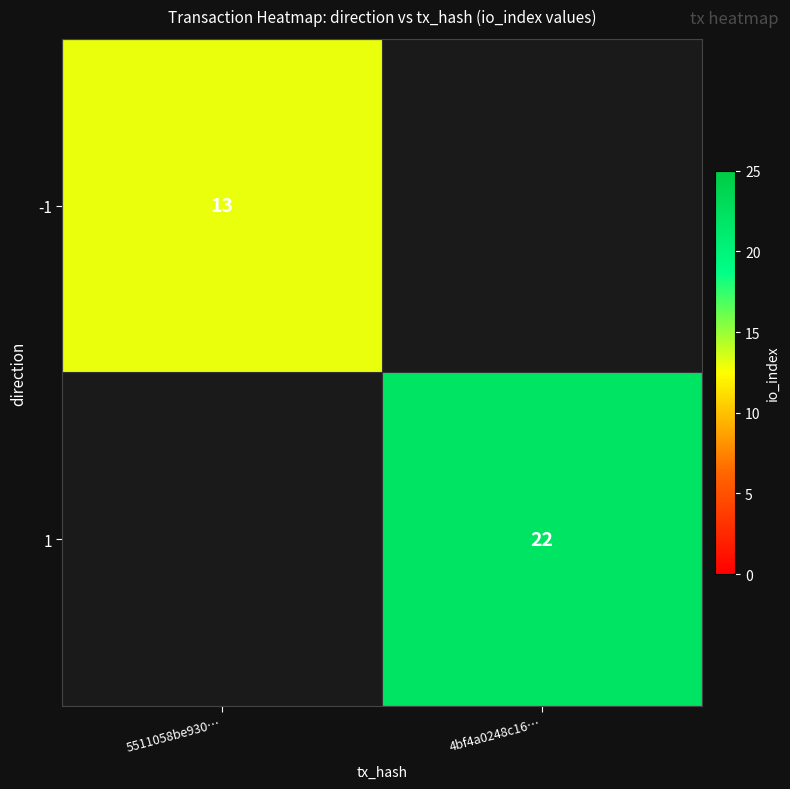

The -1 series shows 13 at 5511058be930…. True or false?

True